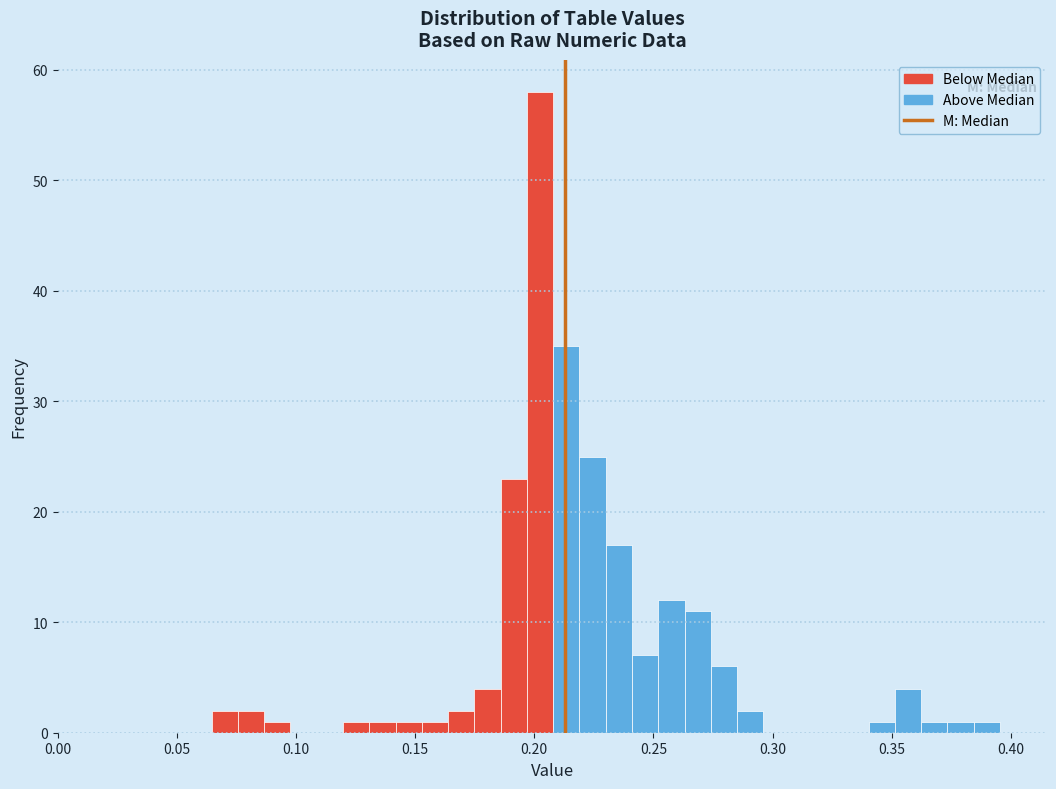

Around what value on the x-axis is the tallest bar? Give the approximate position of its centre, as read against the axis.

0.200